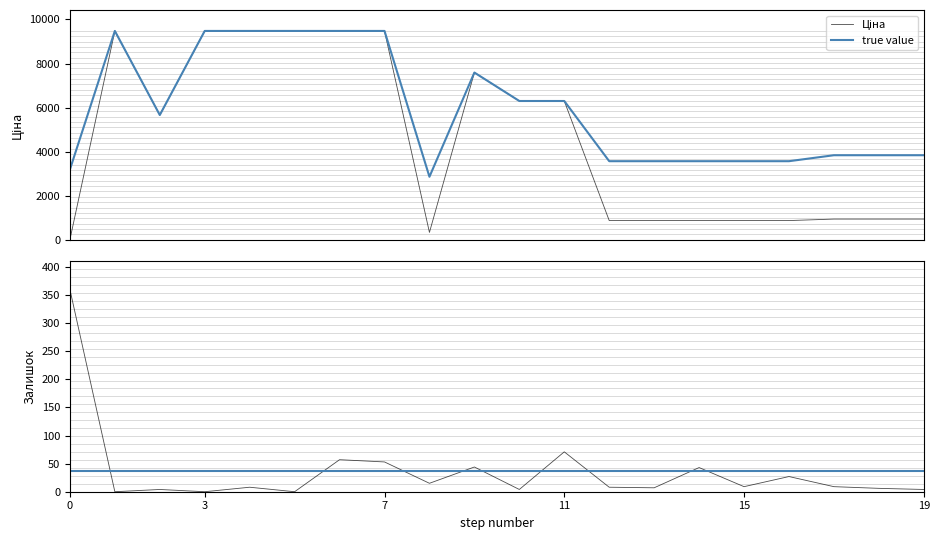

True or false: Залишок and Доп. ціна cross at least once.

False